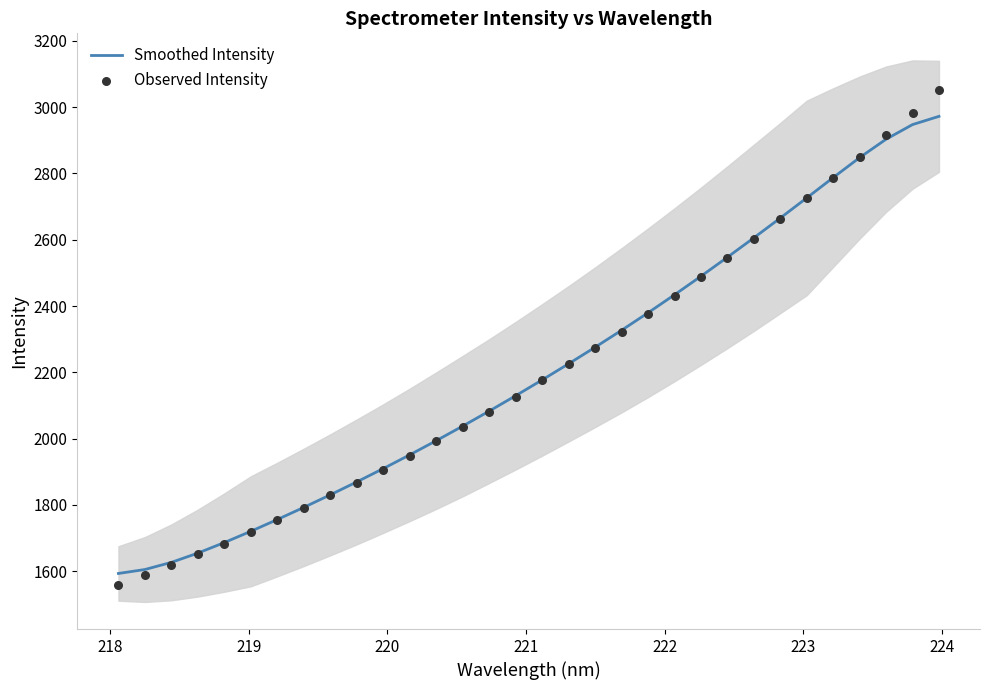

Which series has the largest Y range (max minus min)?

Observed Intensity